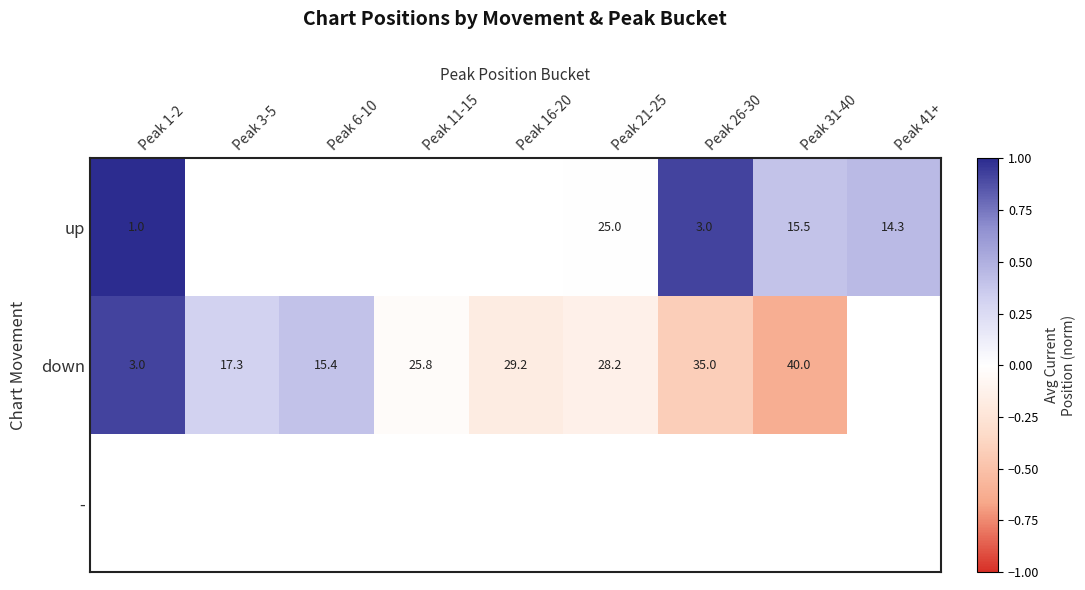

How many categories are shown in the chart?

9